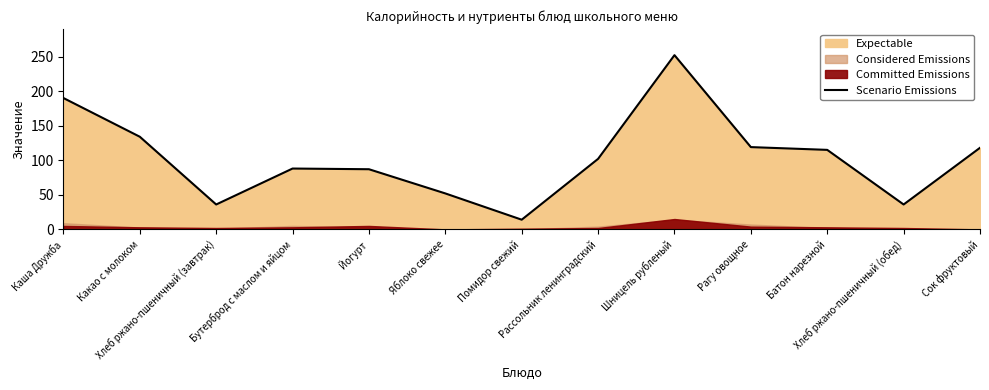

What is the difference between the second highest and second lowest values?

154